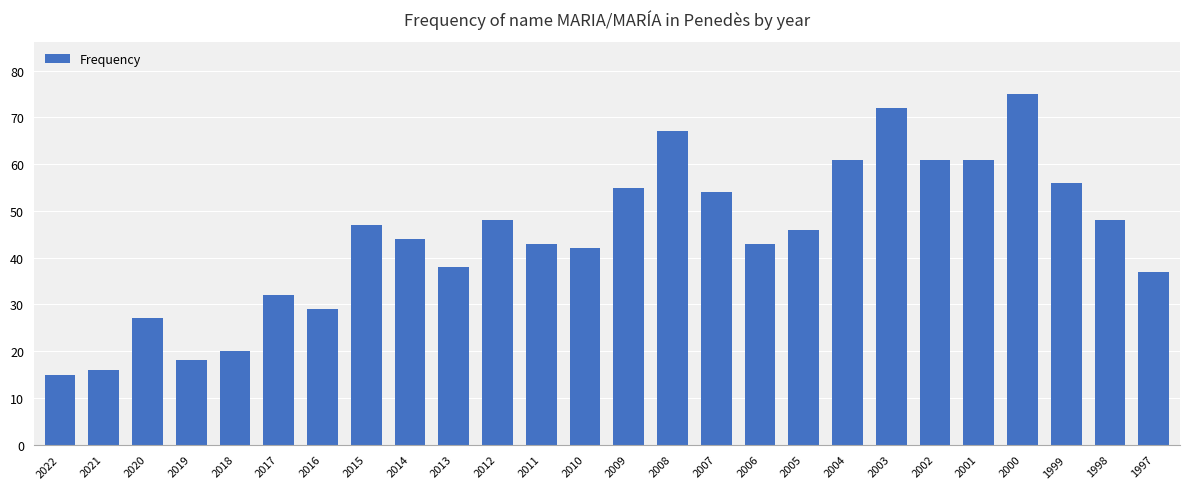

The value at 2012 is 80. True or false?

False